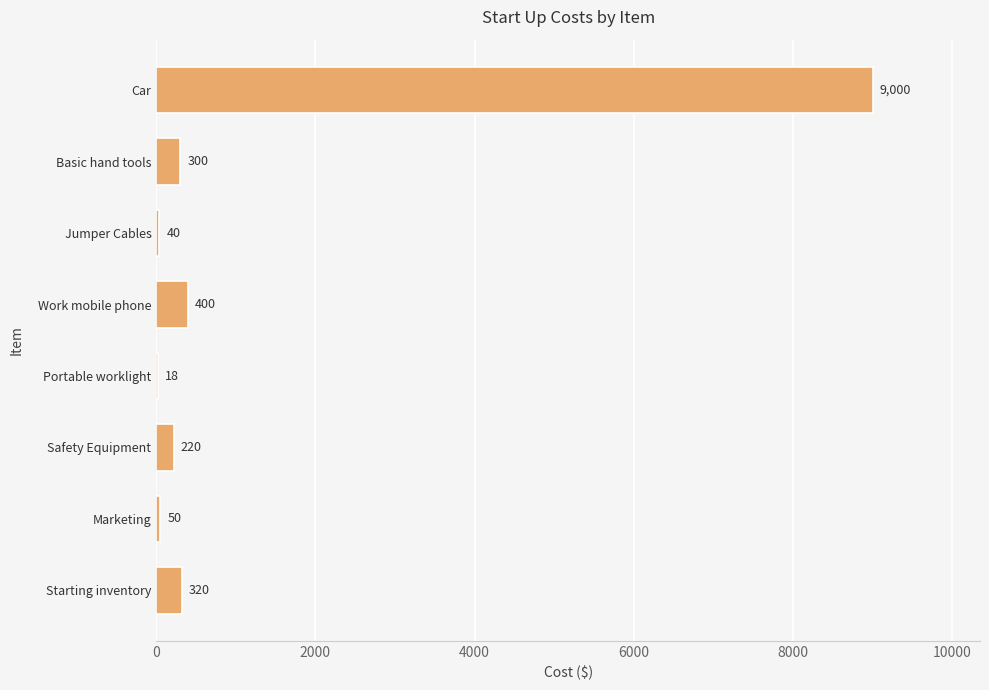

How many distinct data groups are displayed?

1